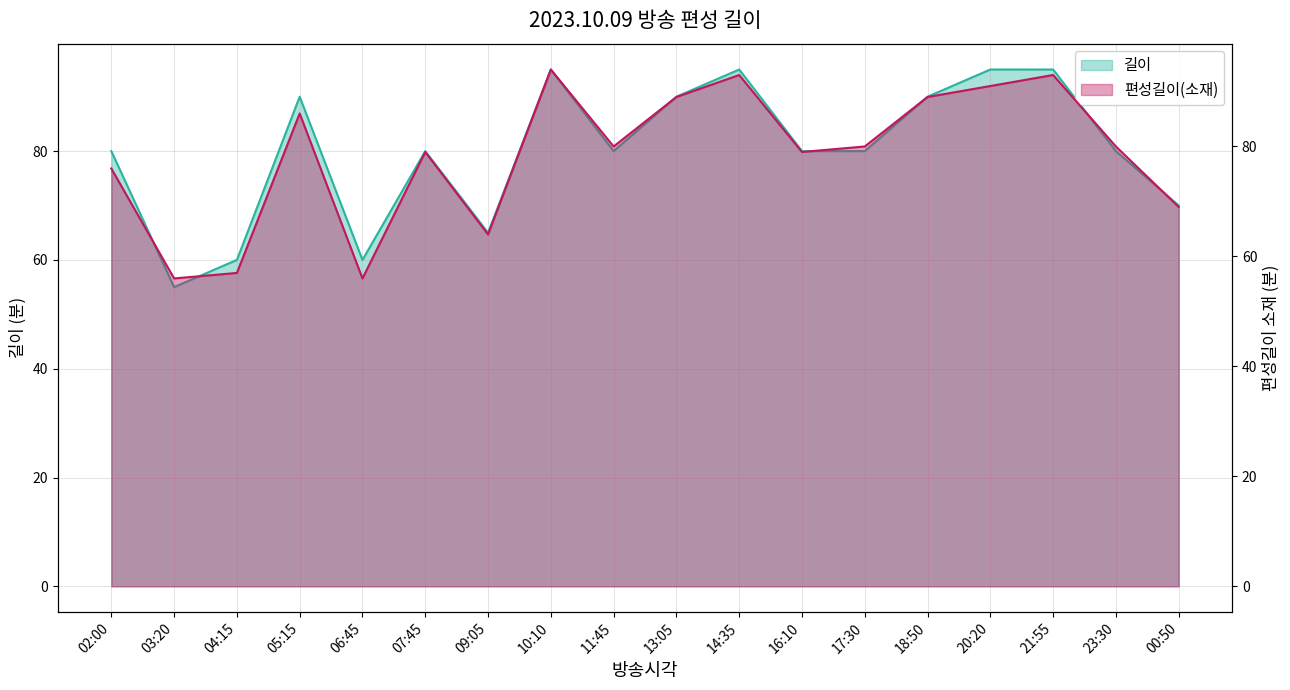

What is the spread (max minus min) of values at 13:05?

1